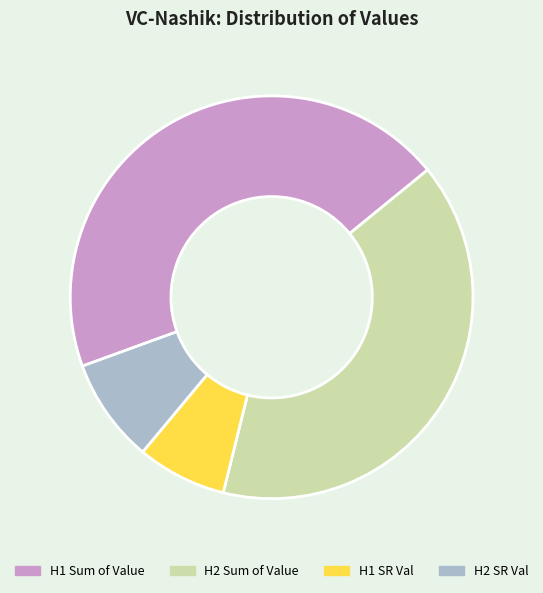

Rank the categories by value from lowest to highest.

H1 SR Val, H2 SR Val, H2 Sum of Value, H1 Sum of Value